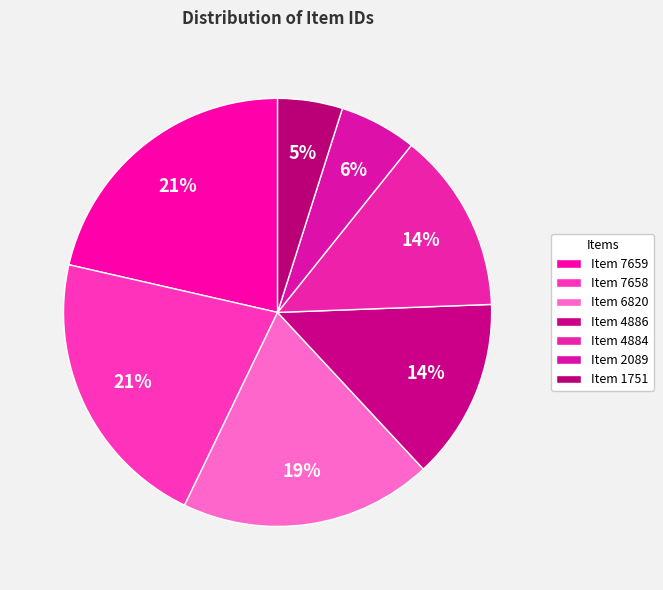

Does Item 1751 represent more than half of the total?

No